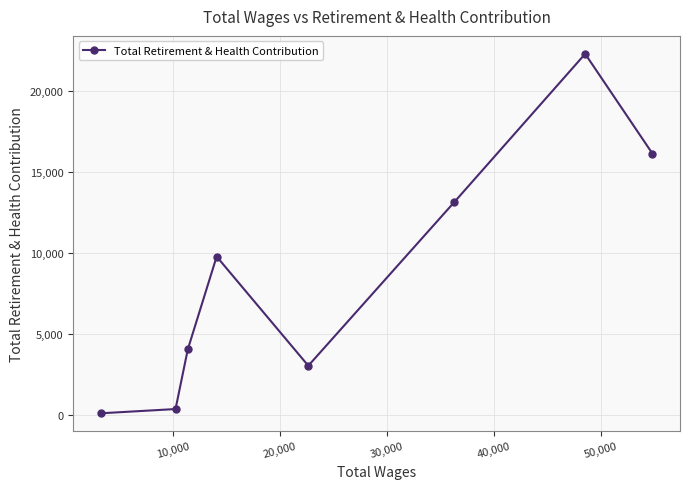

What is the average value?

8628